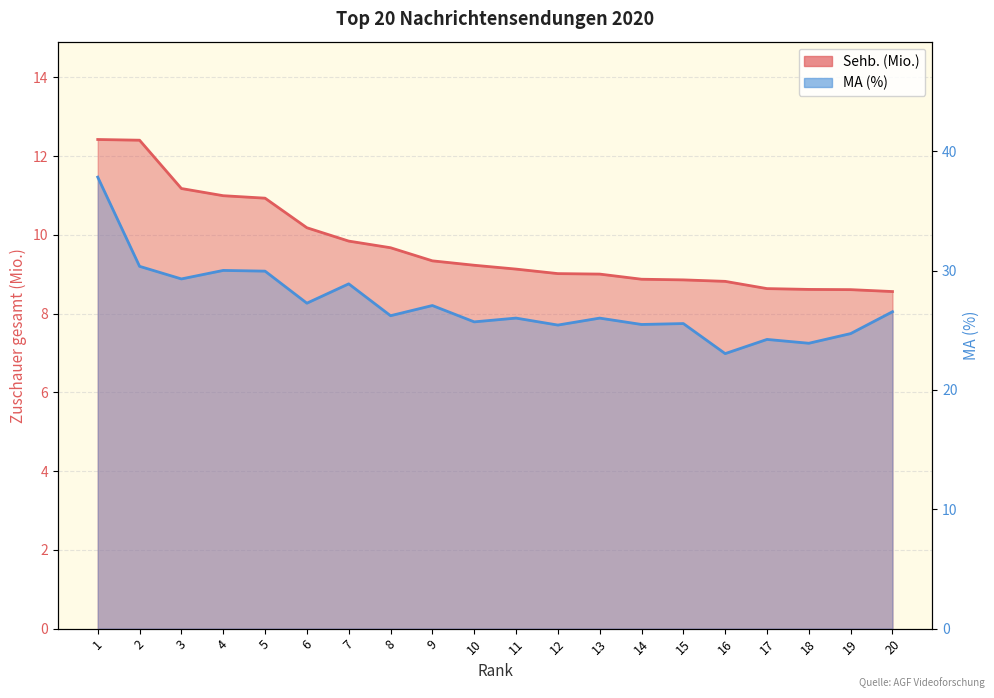

Which series changed the most between 6 and 15?

MA (%)